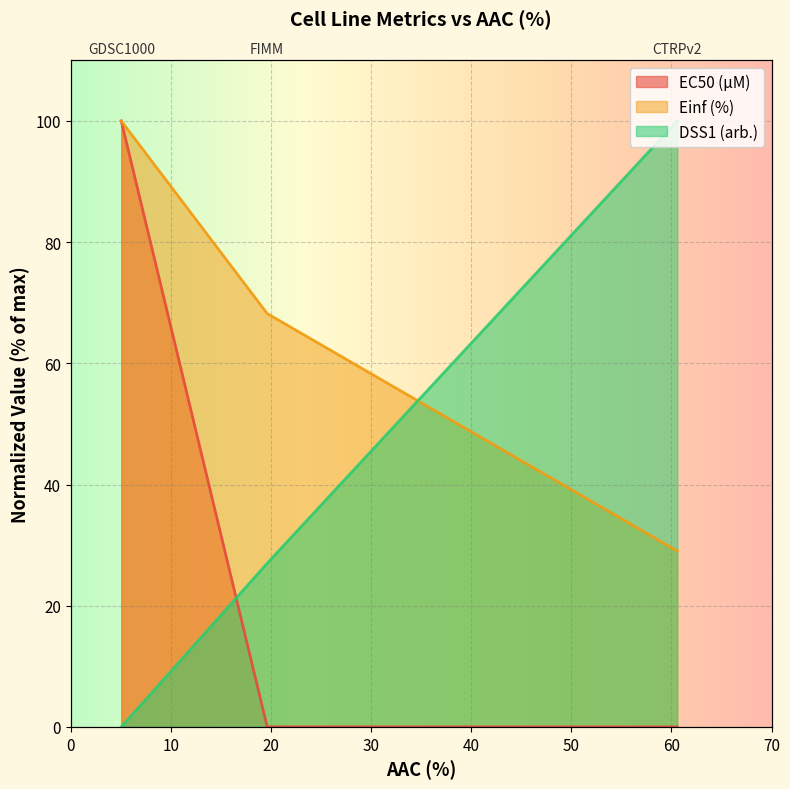

How many data points in DSS1 (arb.) are above 27?

2